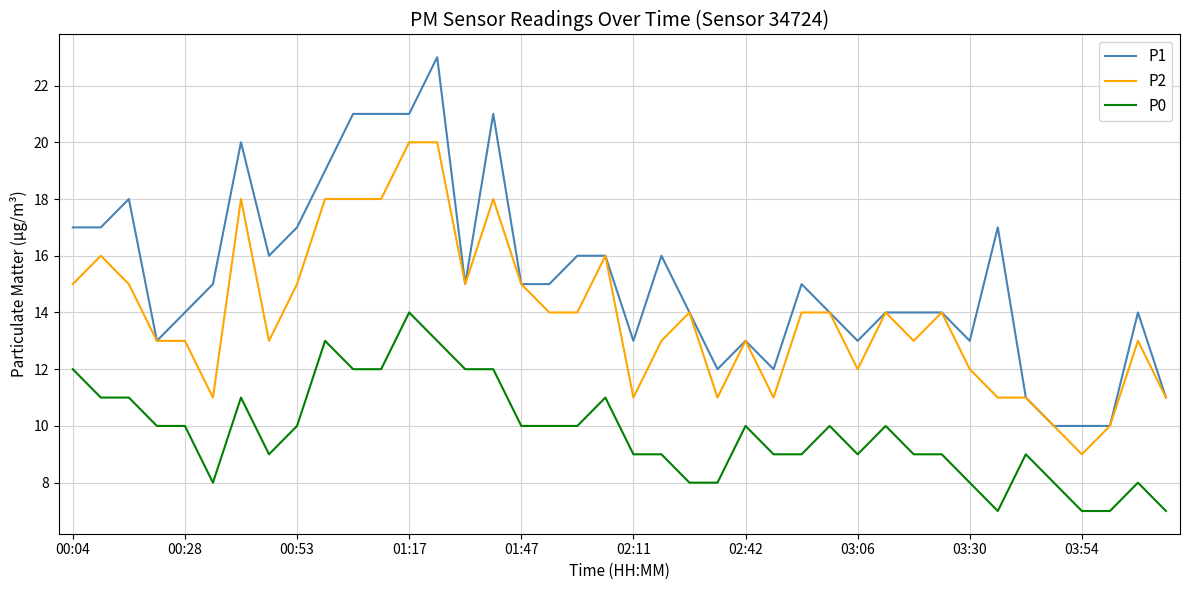

Which series has the largest total across all categories?

P1